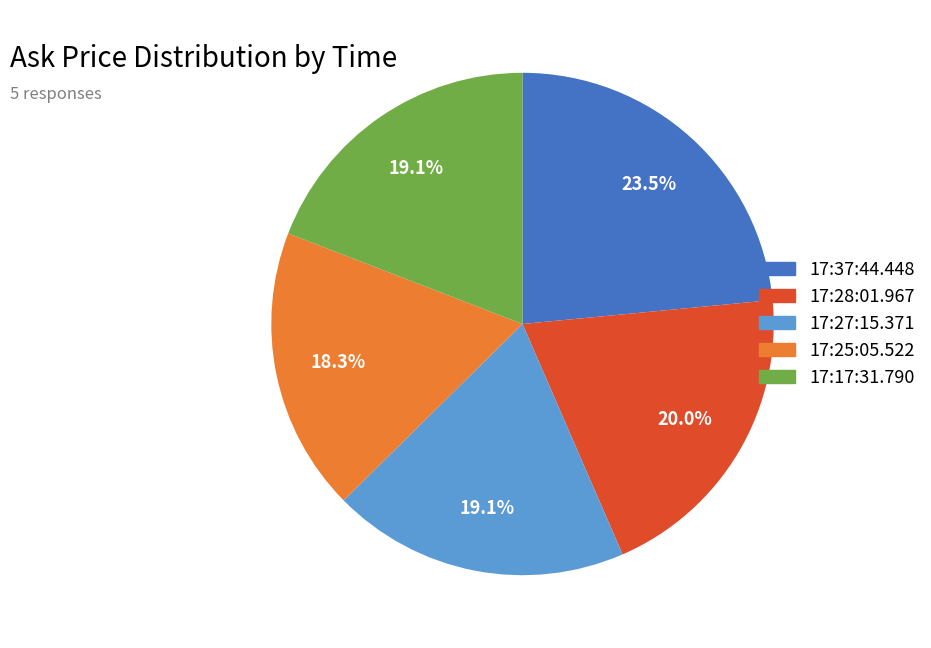

What percentage is the 17:17:31.790 slice, to the nearest percent?

19%